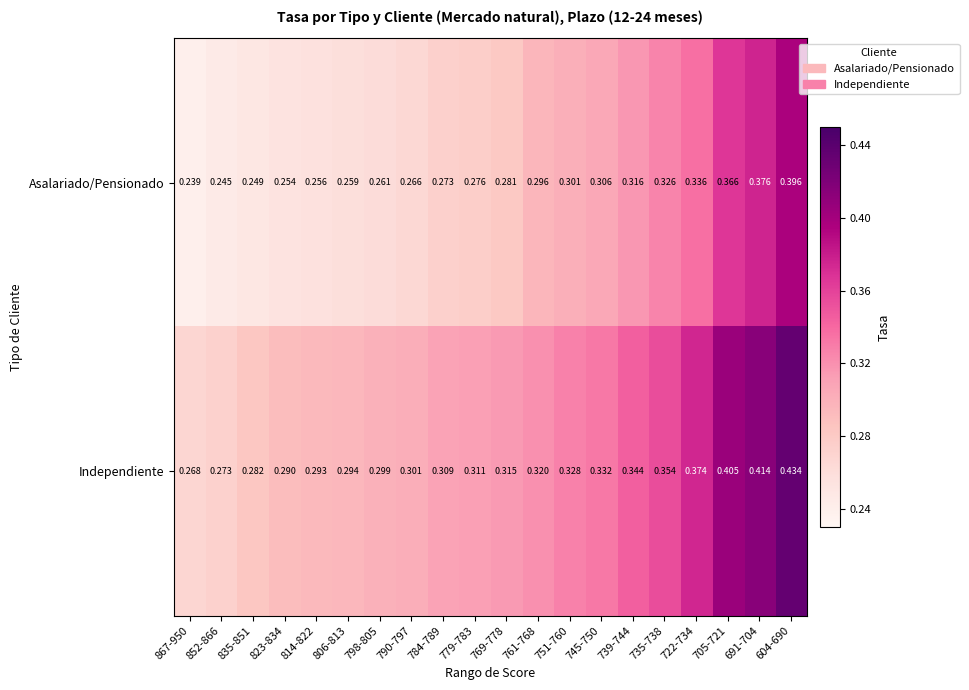

List the series in order of their overall mean, lowest first.

Asalariado/Pensionado, Independiente